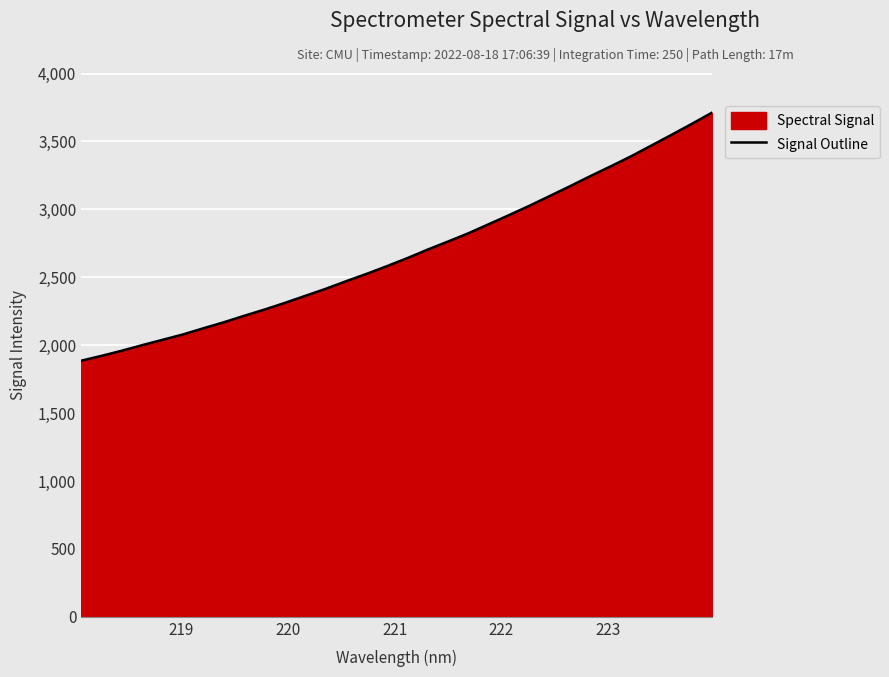

What is the minimum value shown in the chart?

1885.6